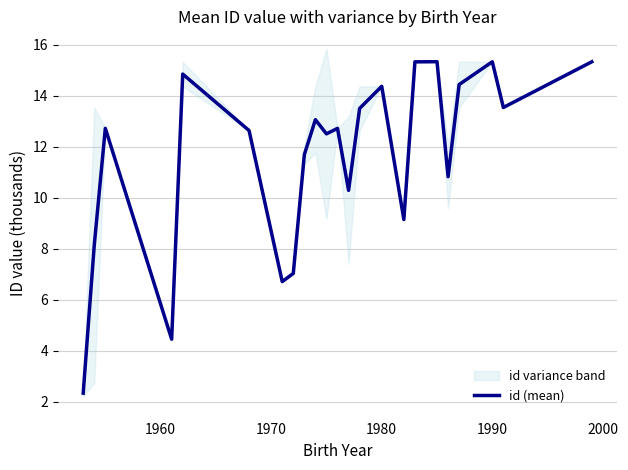

What is the highest value of the id (mean) series?

15.3